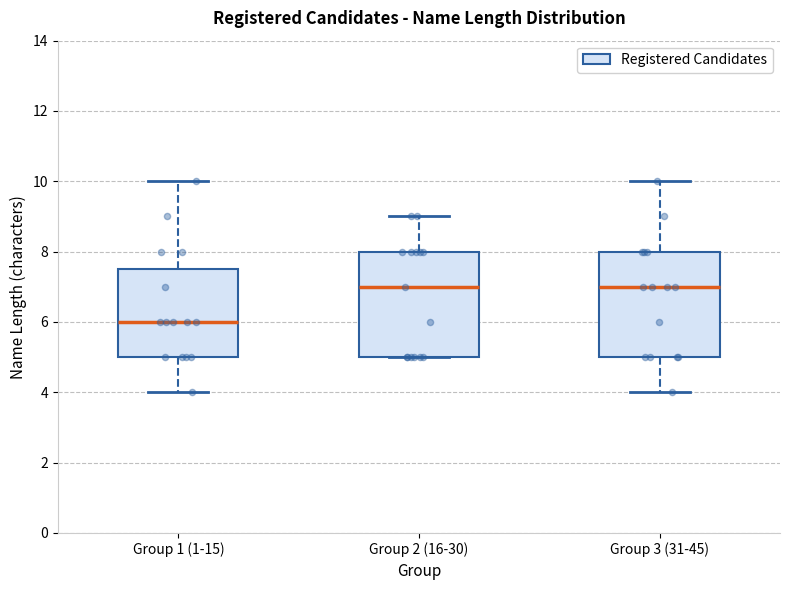

Reading left to right, read every box against the y-axis: the position of its median line, the range the box covers, and the ends of its whiskers. The values are not printed on the chart, so give them approximately, as read against the axis.

Group 1 (1-15): median 6.0, box 5.0 to 7.6, whiskers 4.0 to 10.0
Group 2 (16-30): median 7.0, box 5.0 to 8.0, whiskers 5.0 to 9.0
Group 3 (31-45): median 7.0, box 5.0 to 8.0, whiskers 4.0 to 10.0